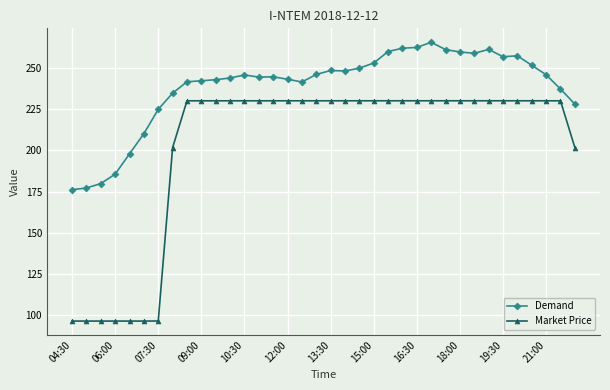

What is the value of the Market Price point at the 6th from the left?

96.3